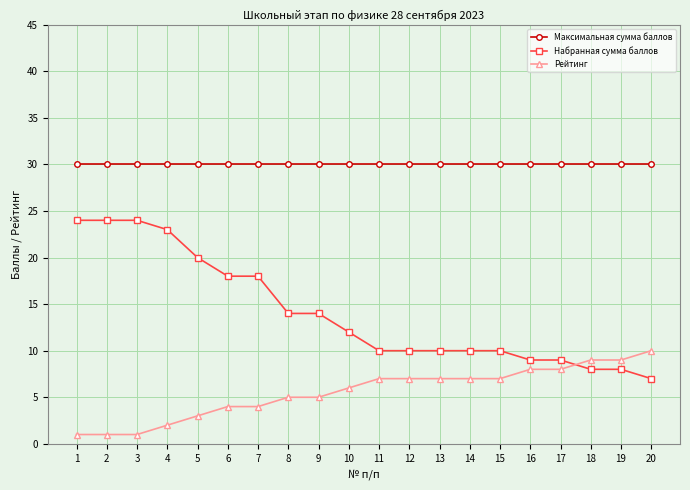

Is the value of Набранная сумма баллов at 9 greater than the value of Максимальная сумма баллов at 7?

No